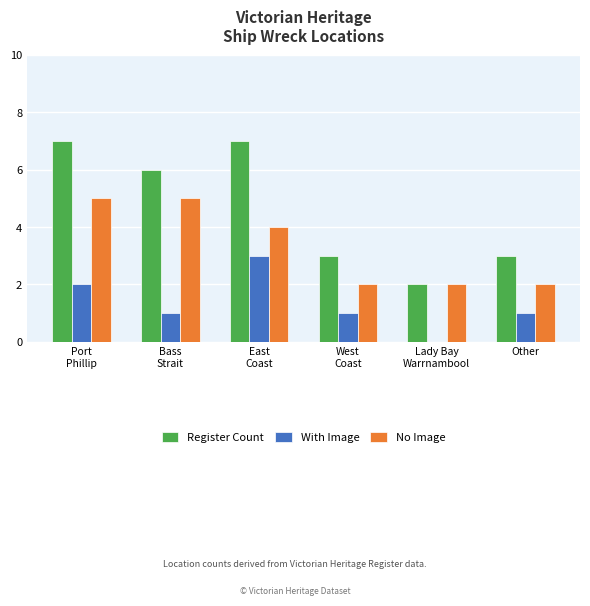

Is the value of No Image at Other greater than the value of Register Count at Port
Phillip?

No